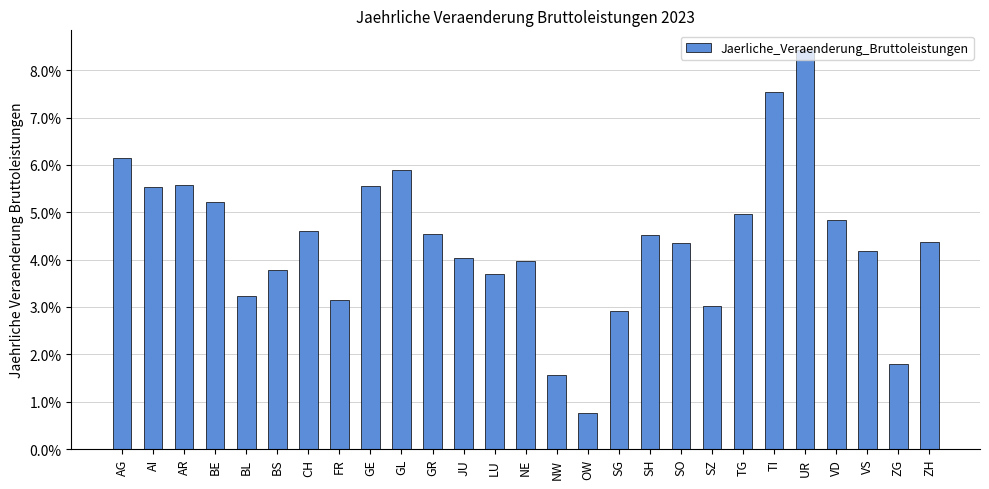

List the labels in order of value, smallest first.

OW, NW, ZG, SG, SZ, FR, BL, LU, BS, NE, JU, VS, SO, ZH, SH, GR, CH, VD, TG, BE, AI, GE, AR, GL, AG, TI, UR